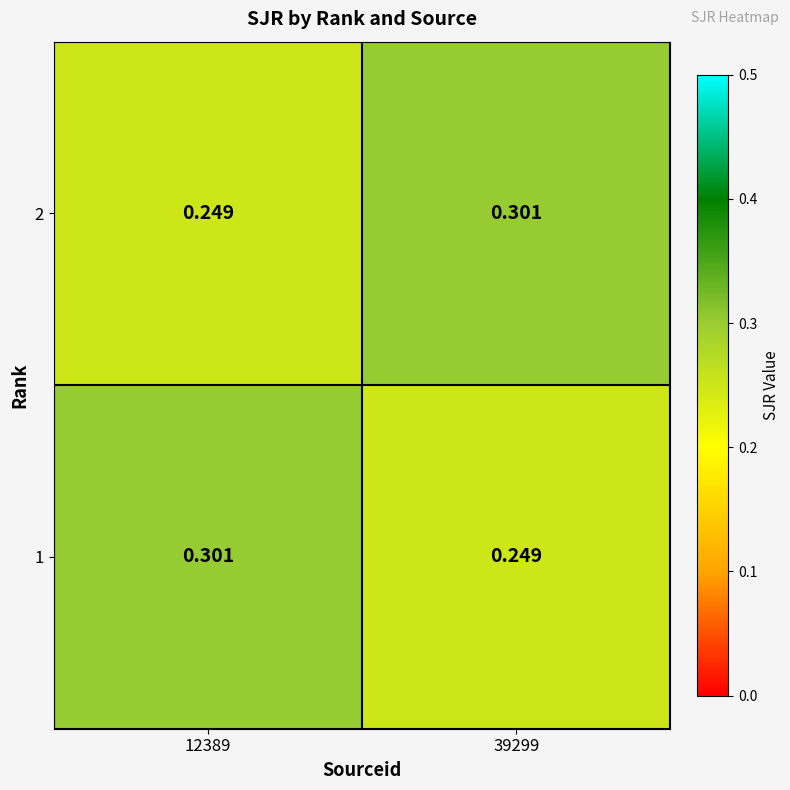

How many distinct data groups are displayed?

2